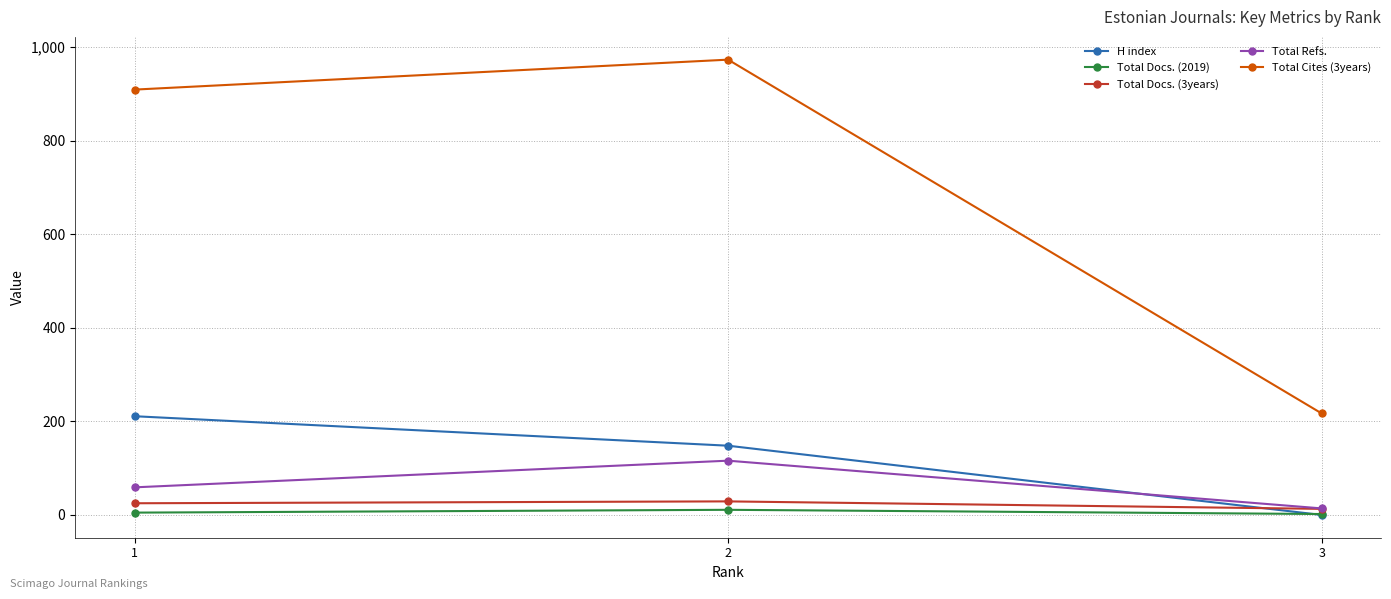

How many data points in Total Cites (3years) are less than 909?

1